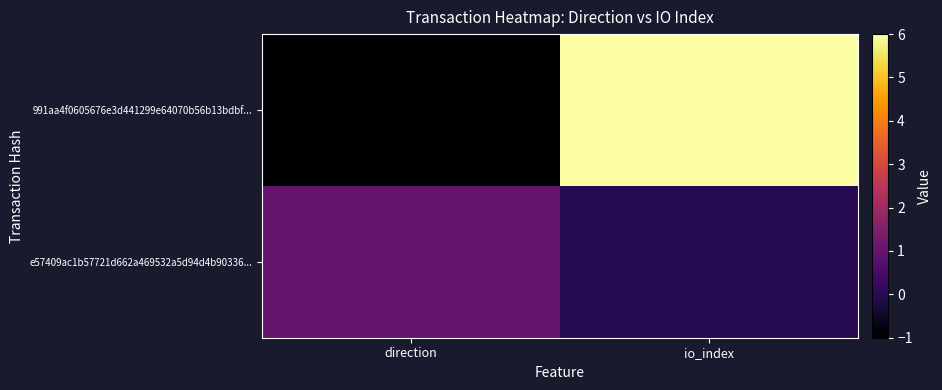

Rank the series by their average value, from highest to lowest.

991aa4f0605676e3d441299e64070b56b13bdbf..., e57409ac1b57721d662a469532a5d94d4b90336...